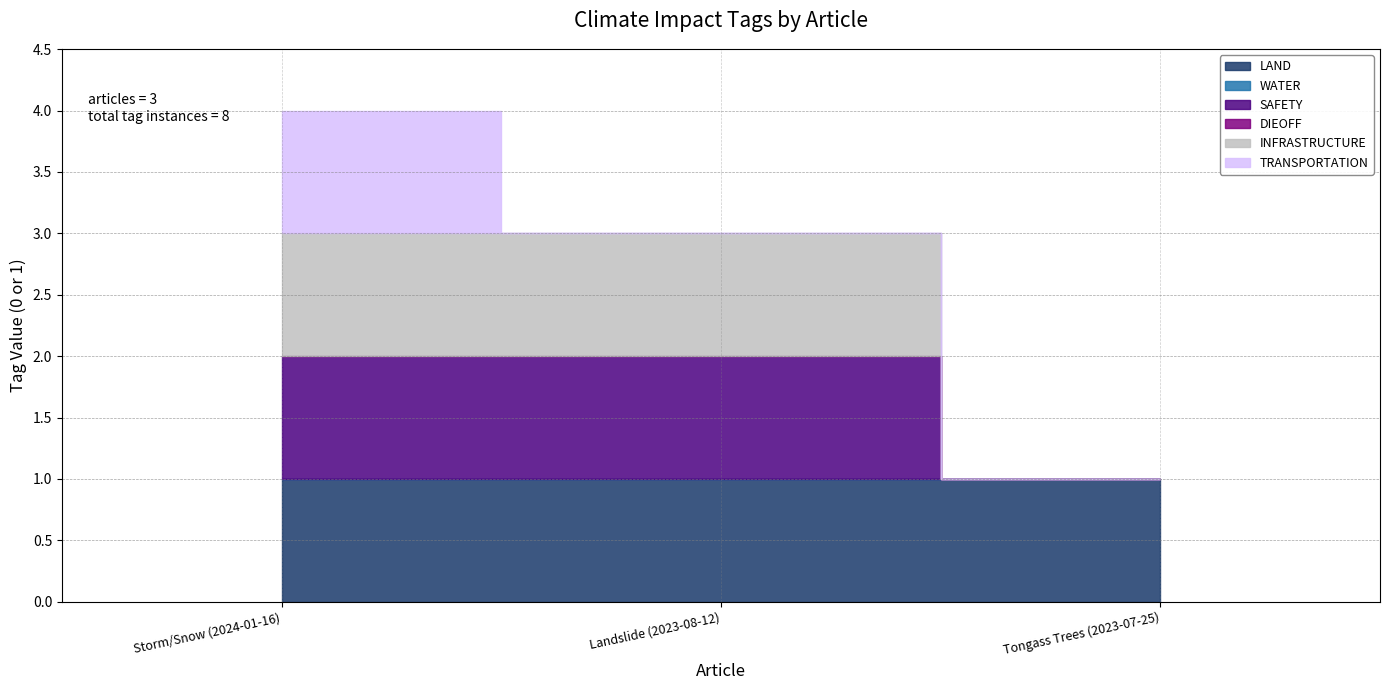

Which has a higher value, Landslide (2023-08-12) or Tongass Trees (2023-07-25)?

Landslide (2023-08-12)